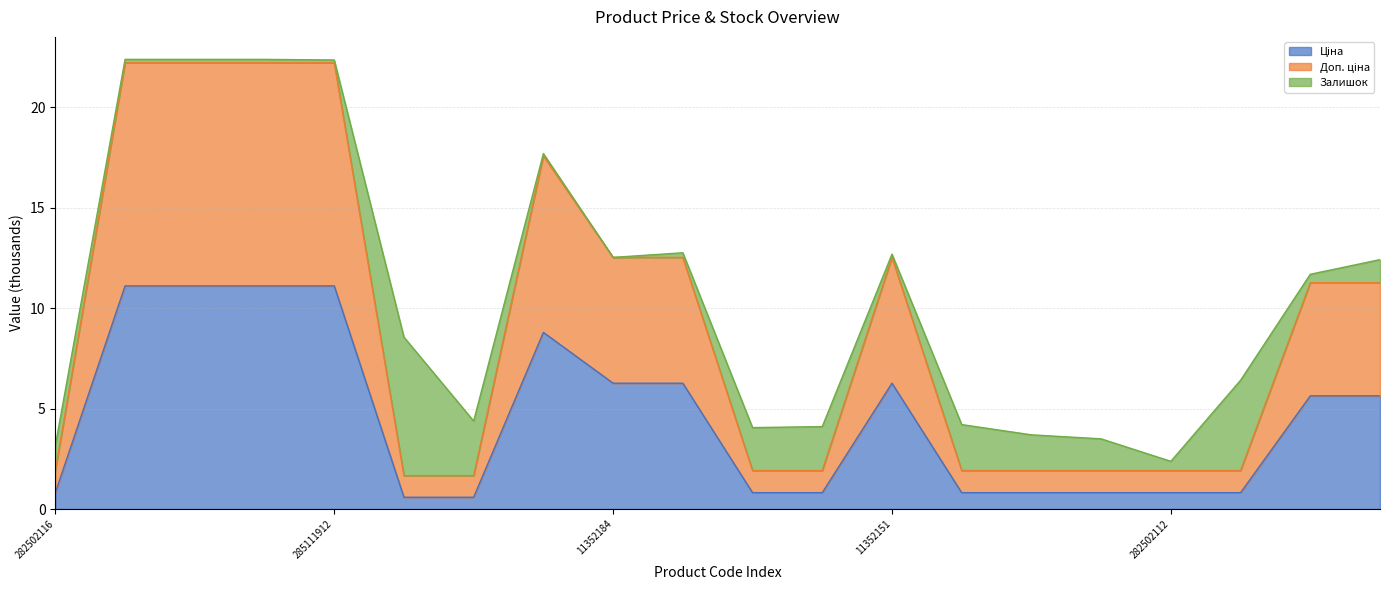

Which series has the largest range (max minus min)?

Доп. ціна